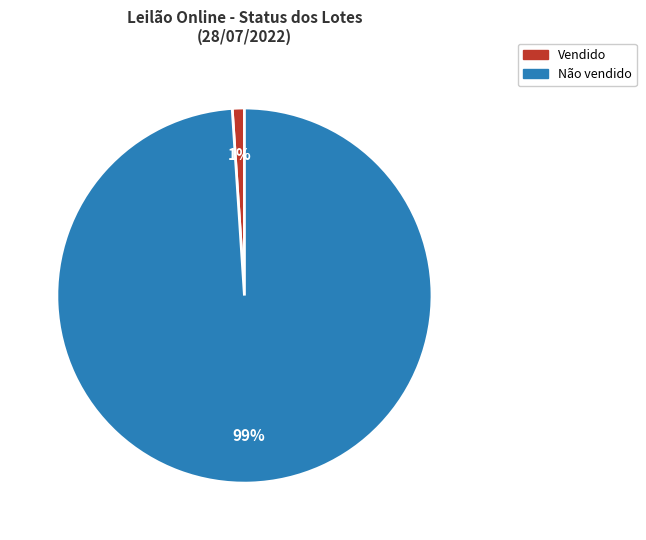

Count the number of slices in the pie.

2